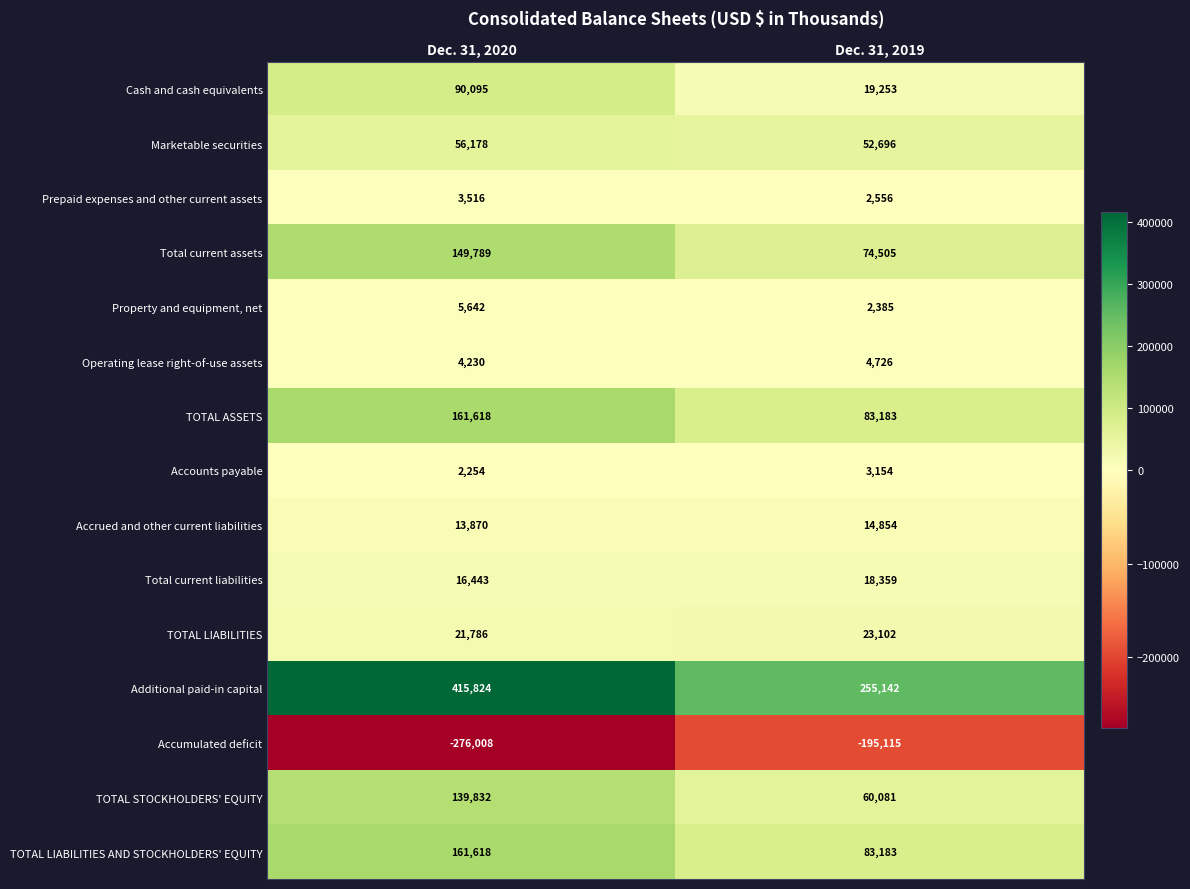

Read the TOTAL STOCKHOLDERS' EQUITY value at Dec. 31, 2020, to the nearest 50.

139850